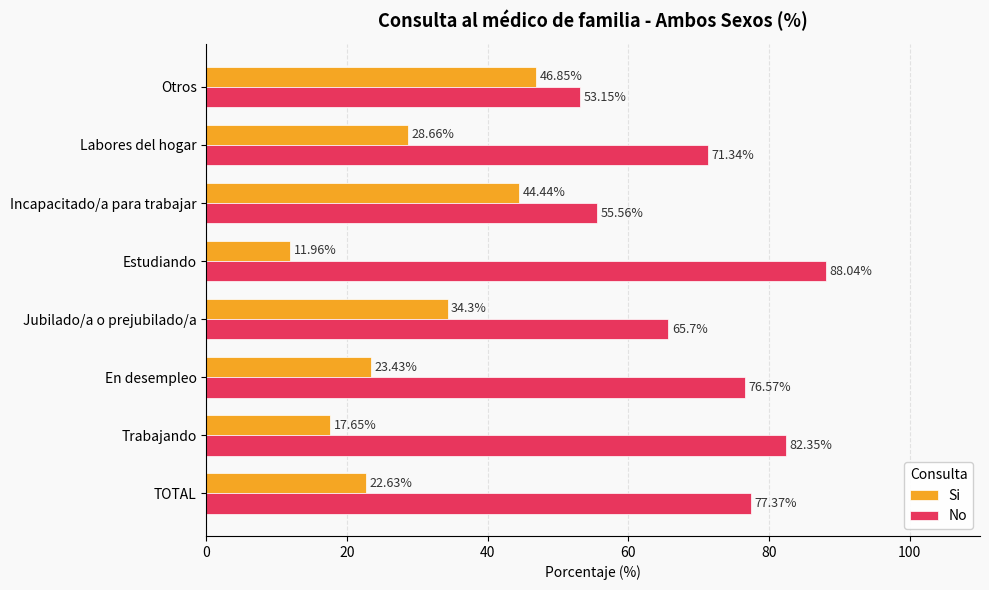

What is the total value across all series at Jubilado/a o prejubilado/a?

100.0